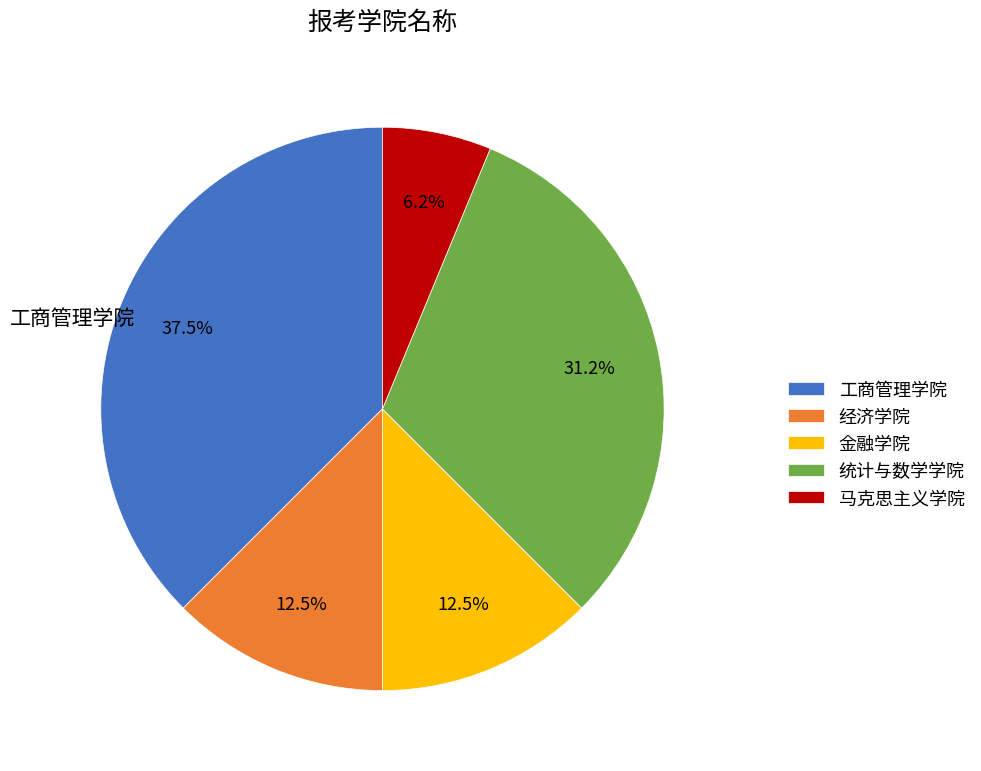

Does 金融学院 account for over 50% of the chart?

No